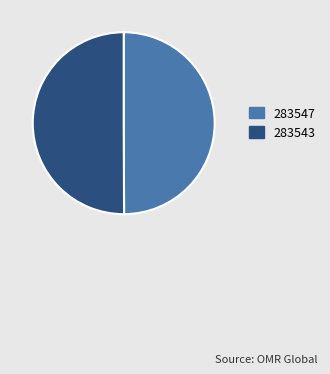

Approximately how many times larger is the value at 283543 compared to 283547?

1.0